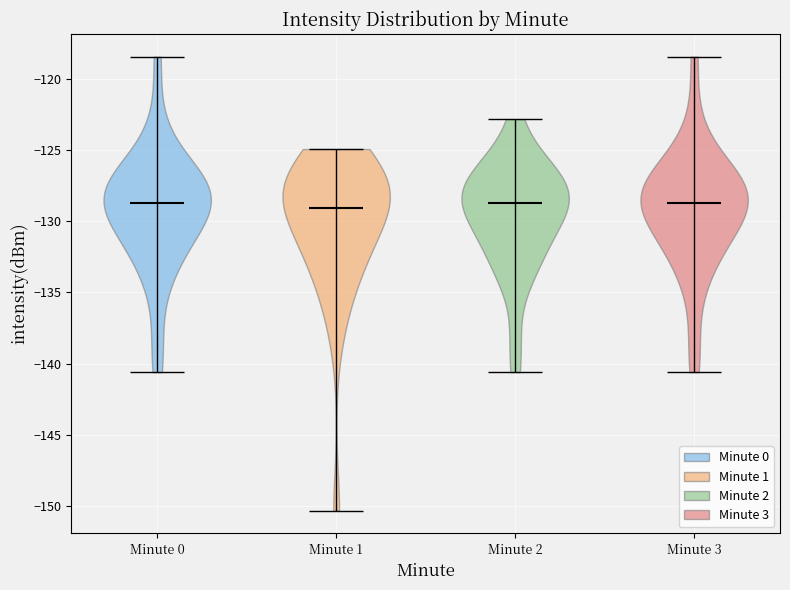

Where does the median line of the violin for Minute 0 sit on the y-axis? The values are not printed on the chart, so give them approximately, as read against the axis.

-128.5